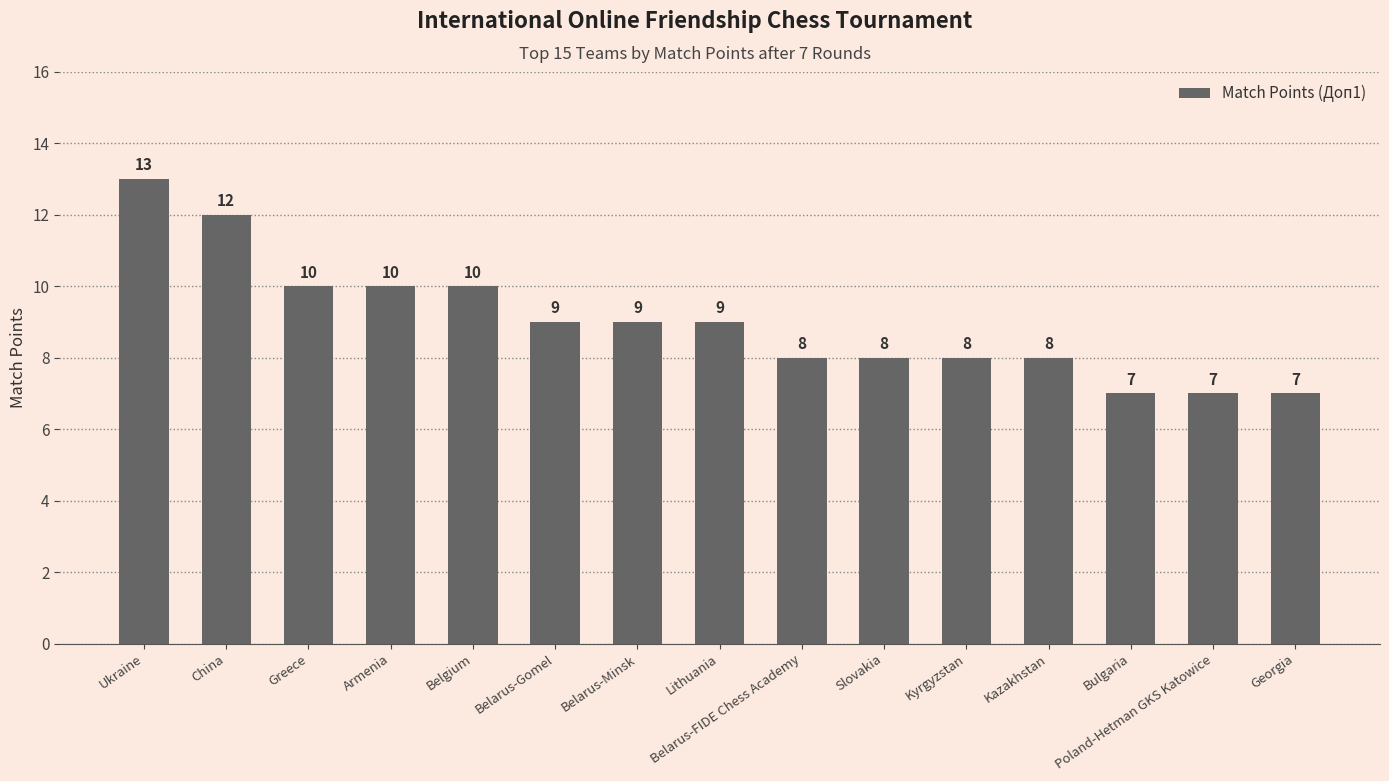

The value at Slovakia is 11. True or false?

False